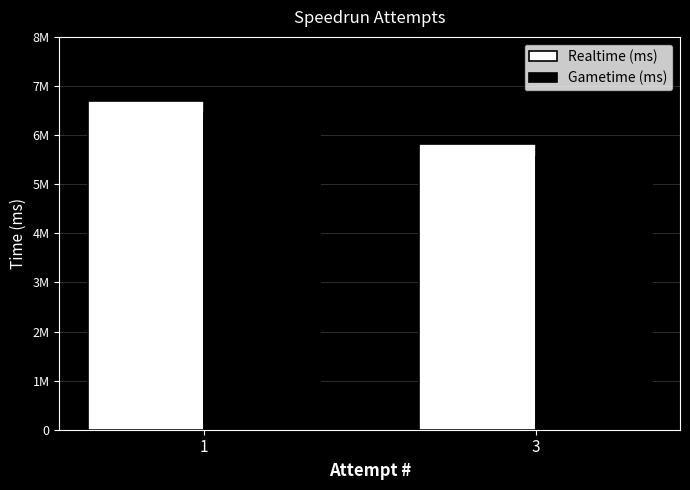

Does the chart contain any negative values?

No